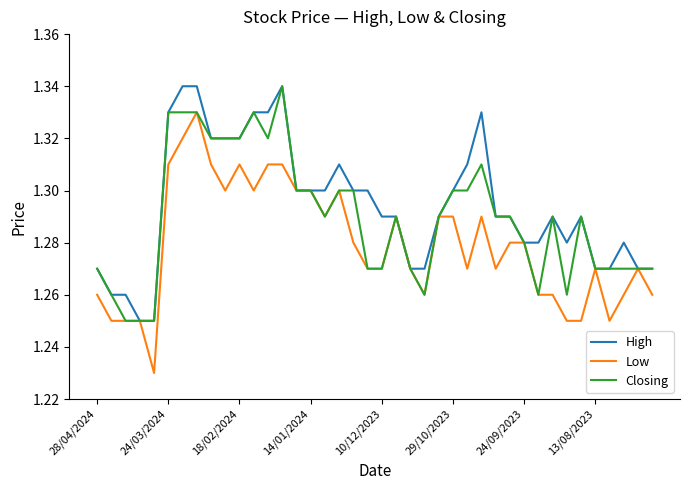

How many lines are shown in the chart?

3